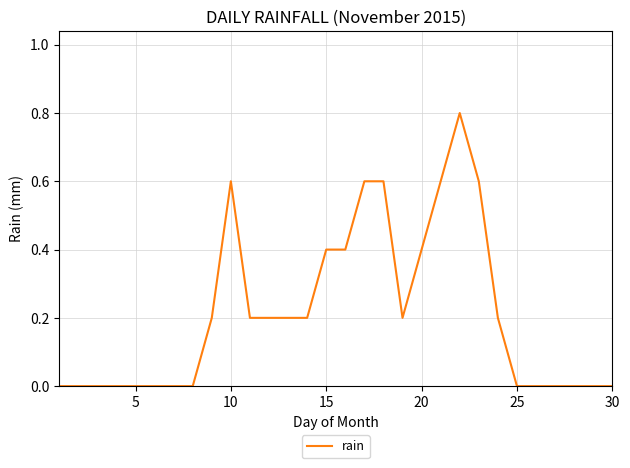

What is the greatest value displayed?

0.8